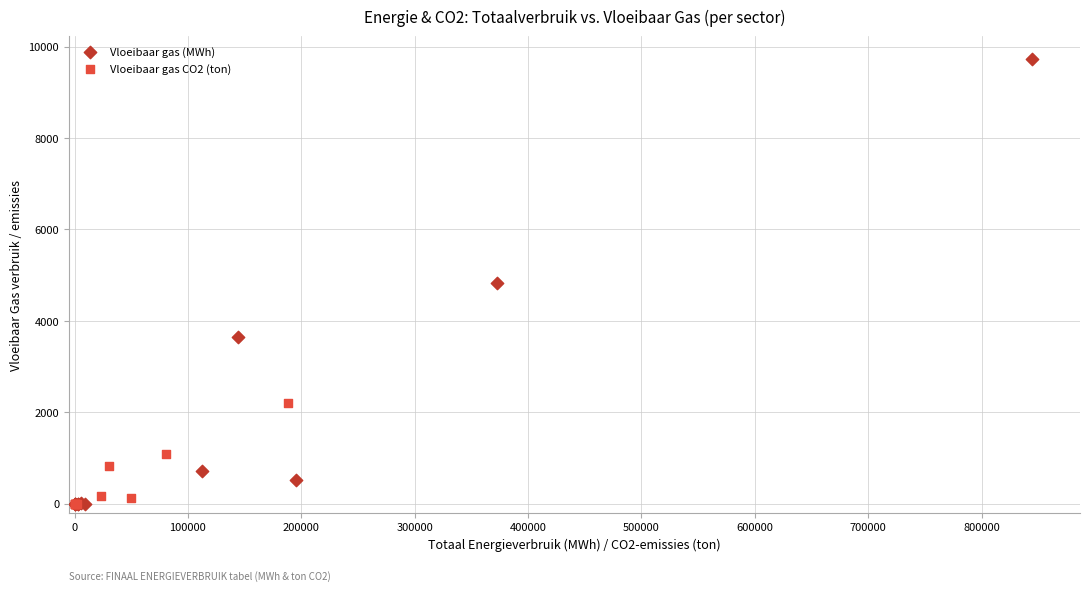

Which series reaches the maximum Y coordinate?

Vloeibaar gas (MWh)